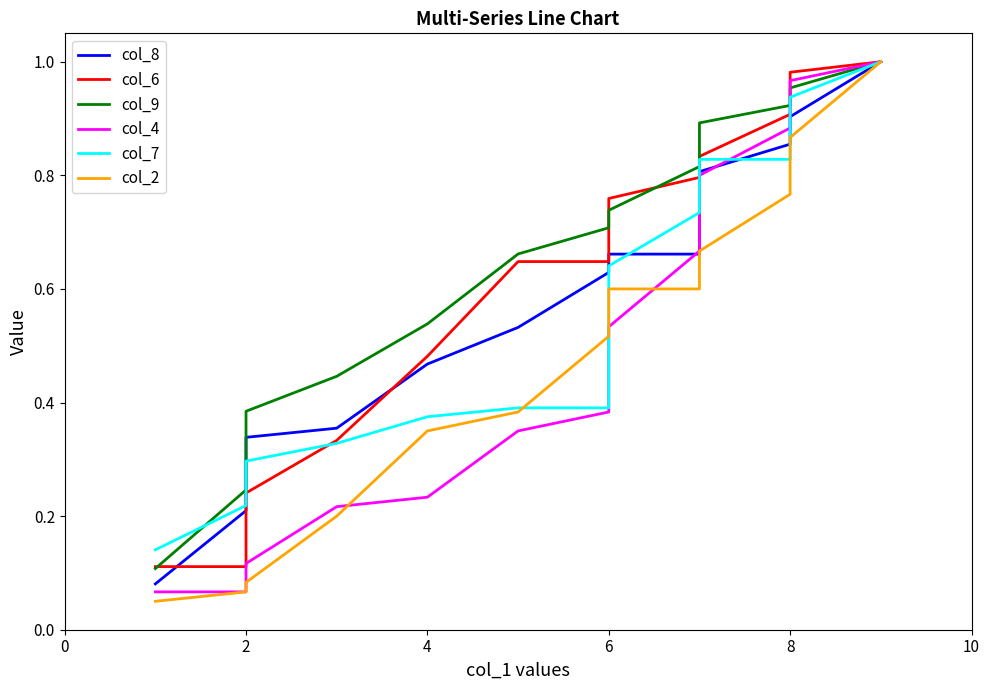

What is the average value of the col_8 series?

0.6